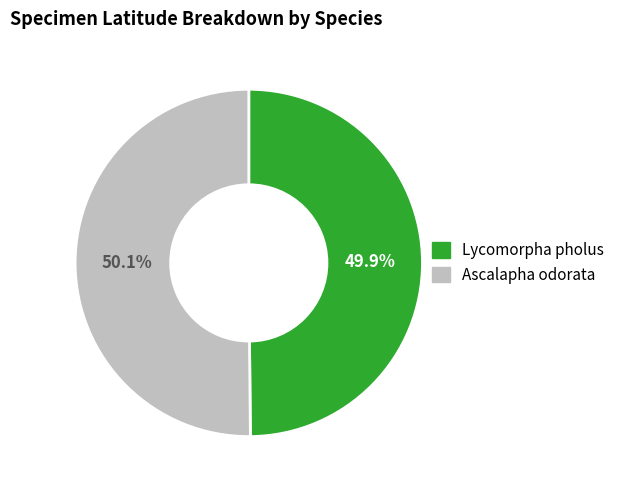

Is there any slice that represents more than half of the pie?

Yes